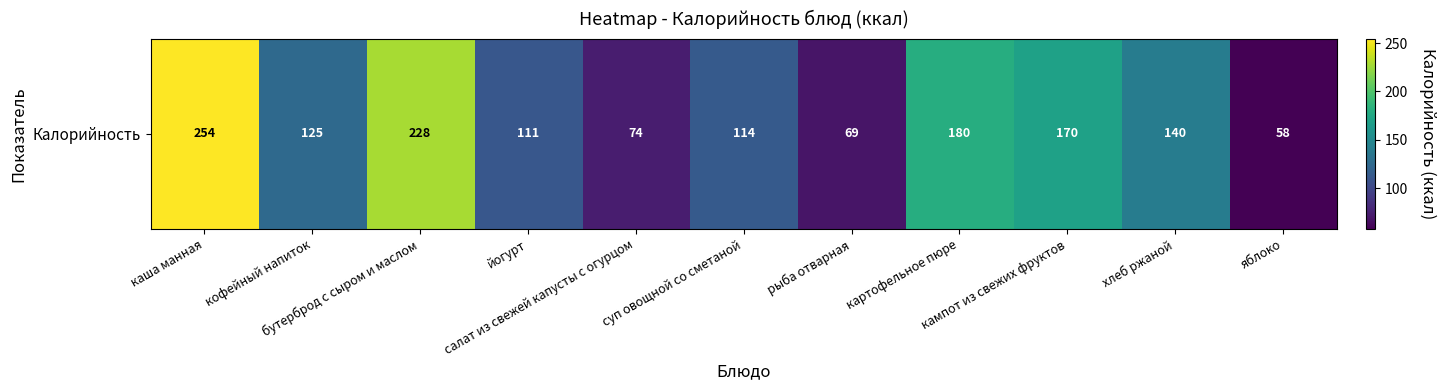

Reading right to left, extract all data points from this chart.

58.0	140.0	170.0	180.0	69.0	113.6	73.8	111.0	228.0	125.0	254.0